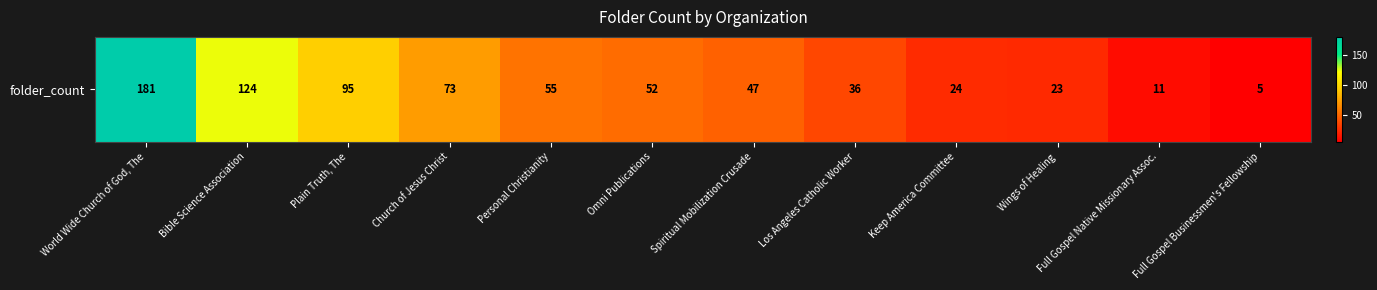

Which label corresponds to the smallest value in the chart?

Full Gospel Businessmen's Fellowship